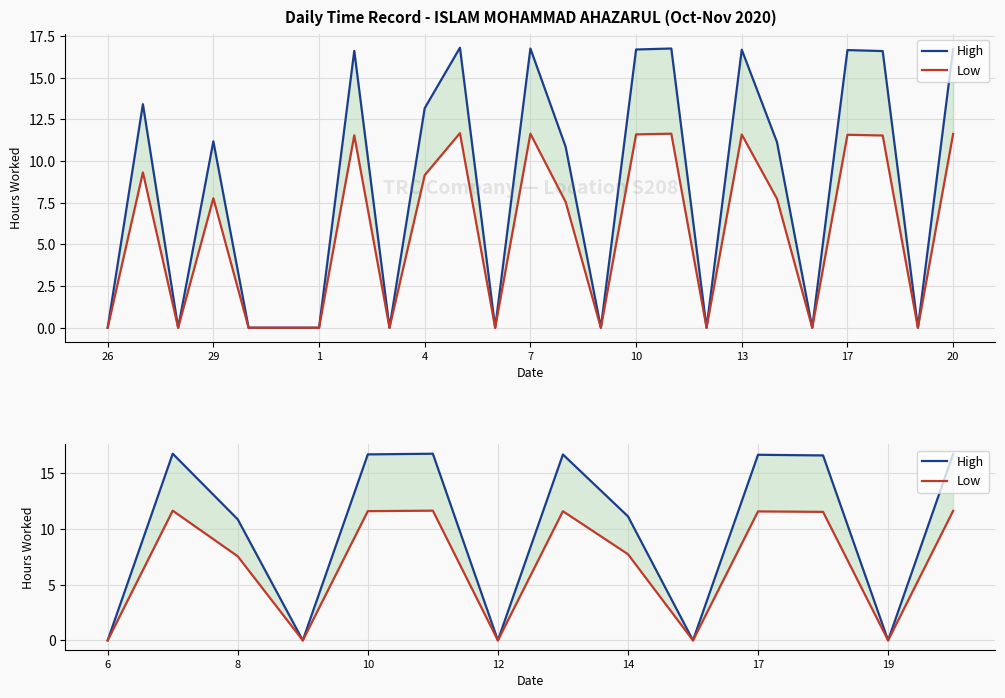

What is the sum of all High values?

138.8